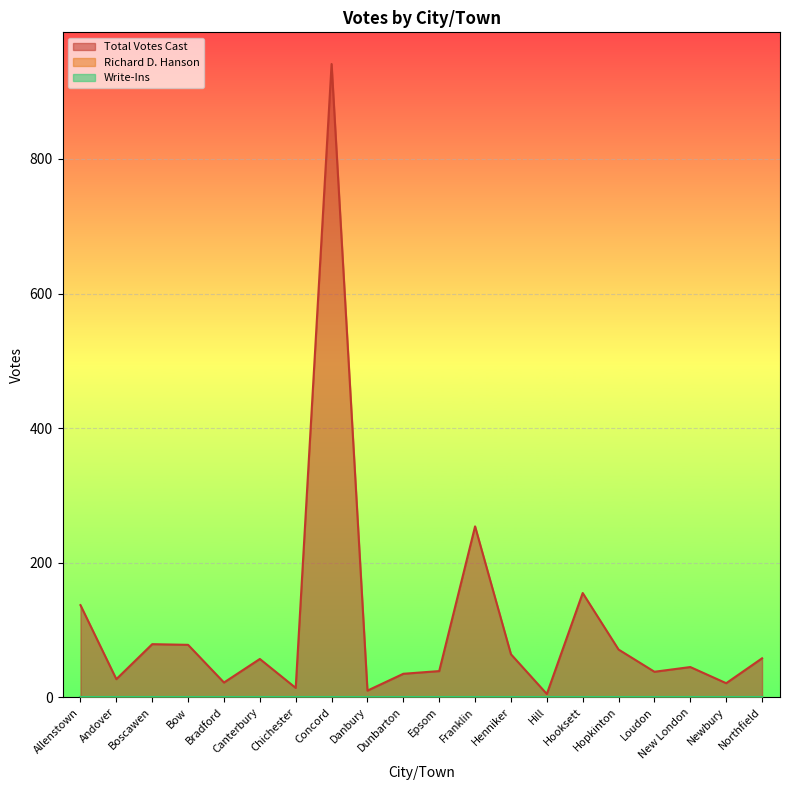

How many distinct data groups are displayed?

3